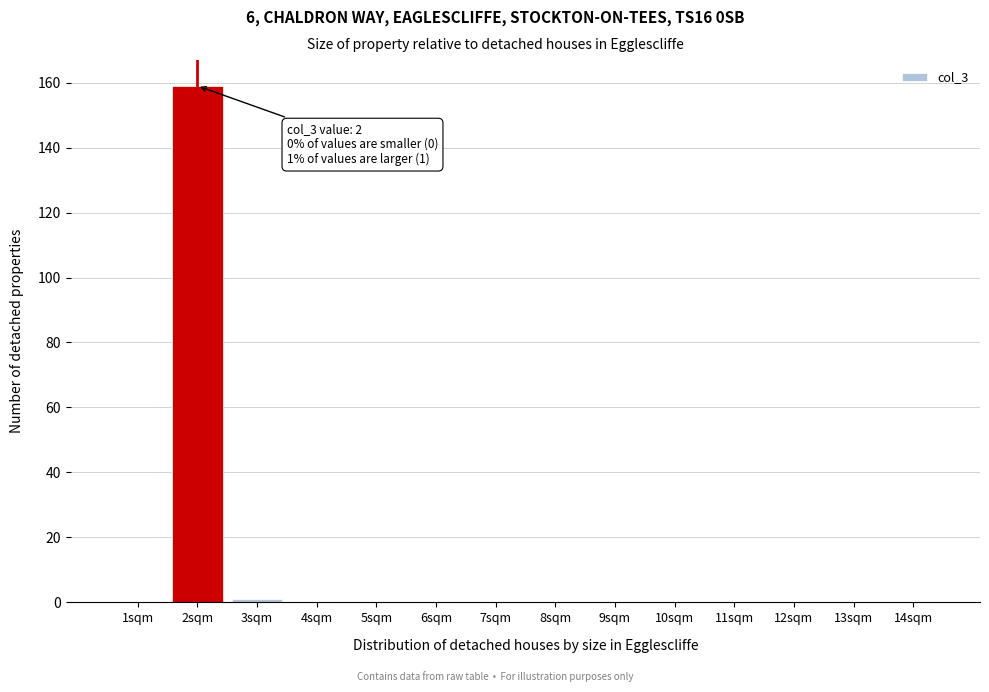

Reading left to right, list all the values displayed in this chart.

1sqm=0	2sqm=159	3sqm=1	4sqm=0	5sqm=0	6sqm=0	7sqm=0	8sqm=0	9sqm=0	10sqm=0	11sqm=0	12sqm=0	13sqm=0	14sqm=0